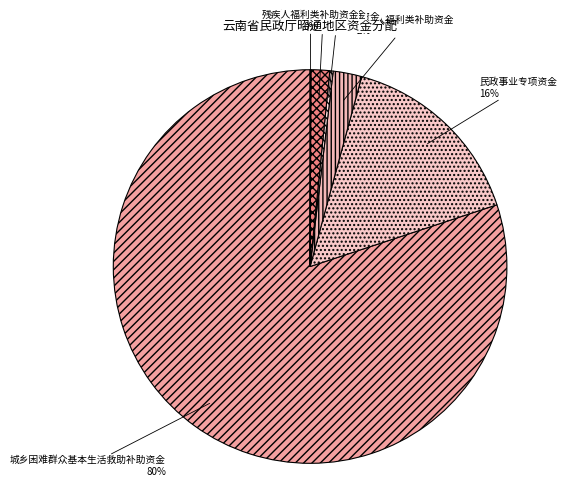

Which slice is the largest?

城乡困难群众基本生活救助补助资金